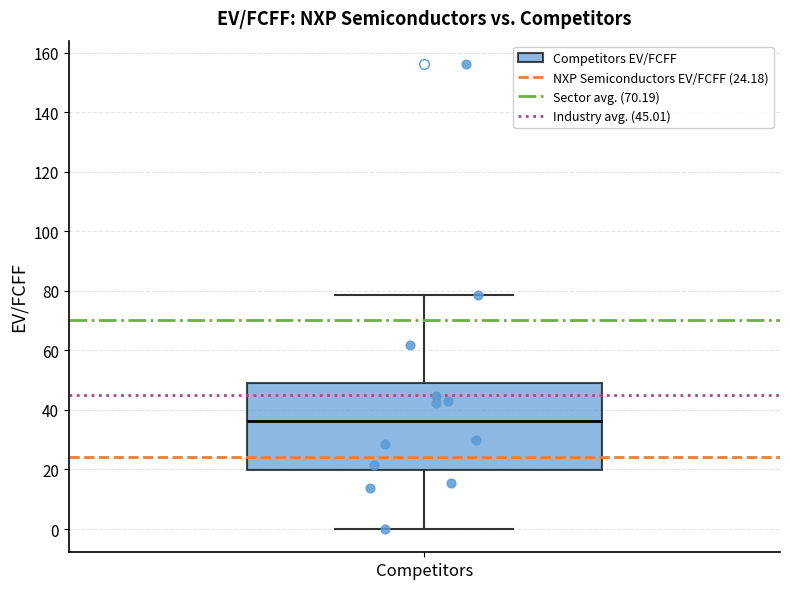

Transcribe this box plot: give where the median line is, the range the box spans, and where the two whiskers end, as read against the y-axis. The values are not printed on the chart, so give them approximately, as read against the axis.

median 36, box 20 to 48, whiskers 0 to 78